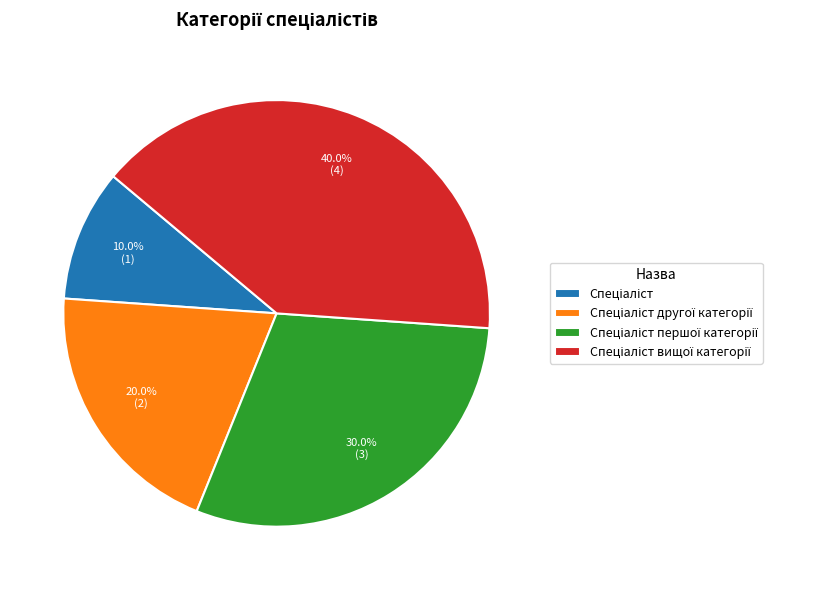

Is there a majority slice in this chart?

No